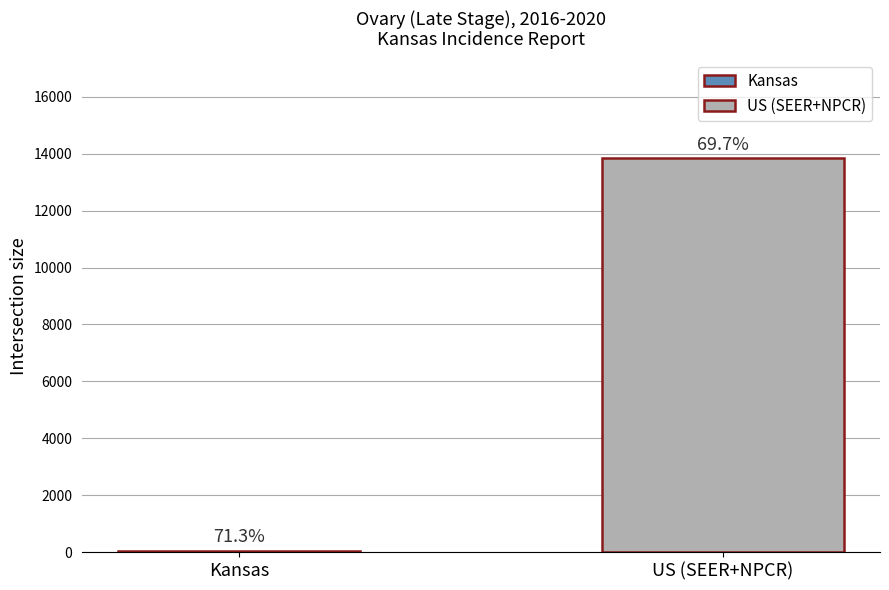

What is the average value?

6949